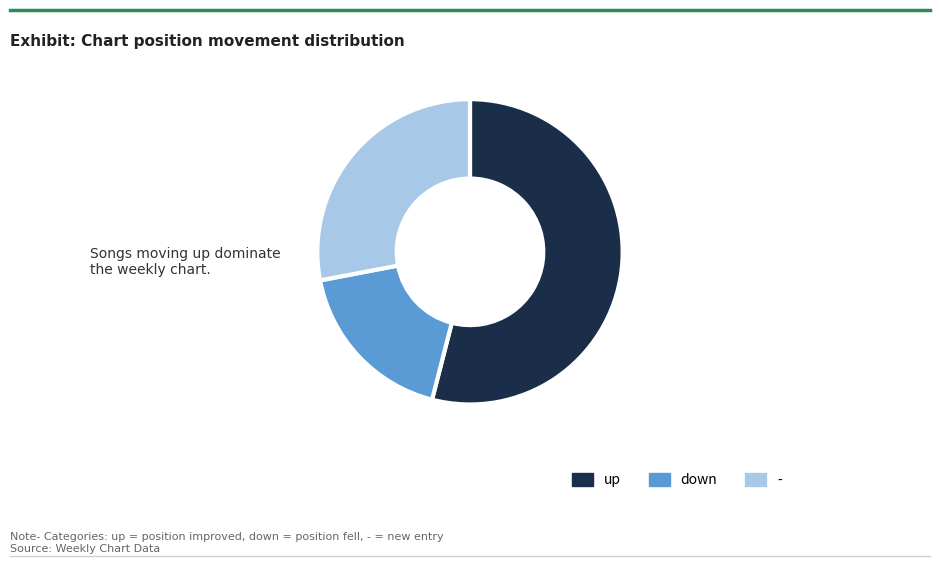

Rank the categories by value from highest to lowest.

up, -, down